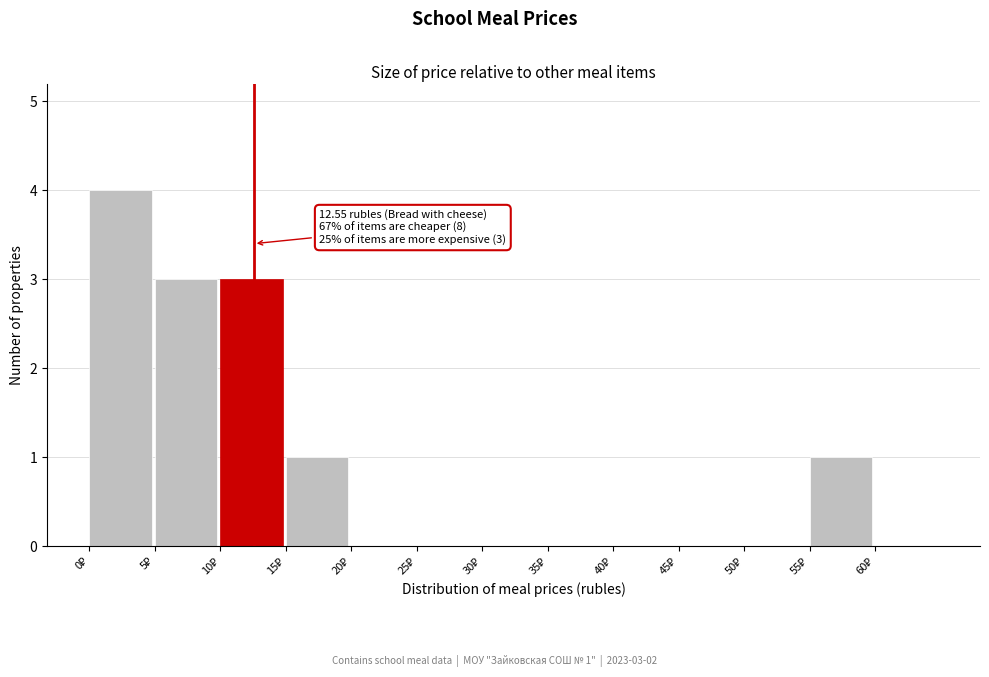

Over which range of the x-axis is the bar tallest?

0 to 5